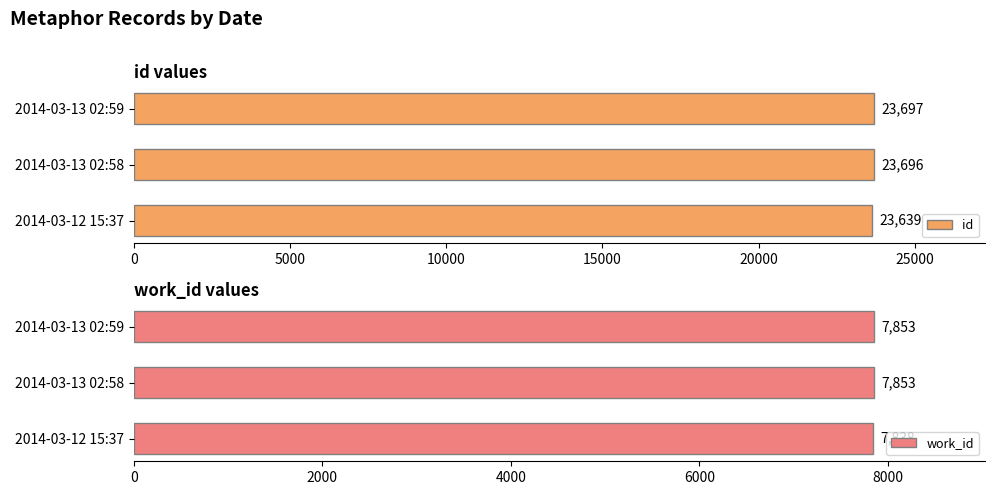

Which series has the widest spread of values?

id